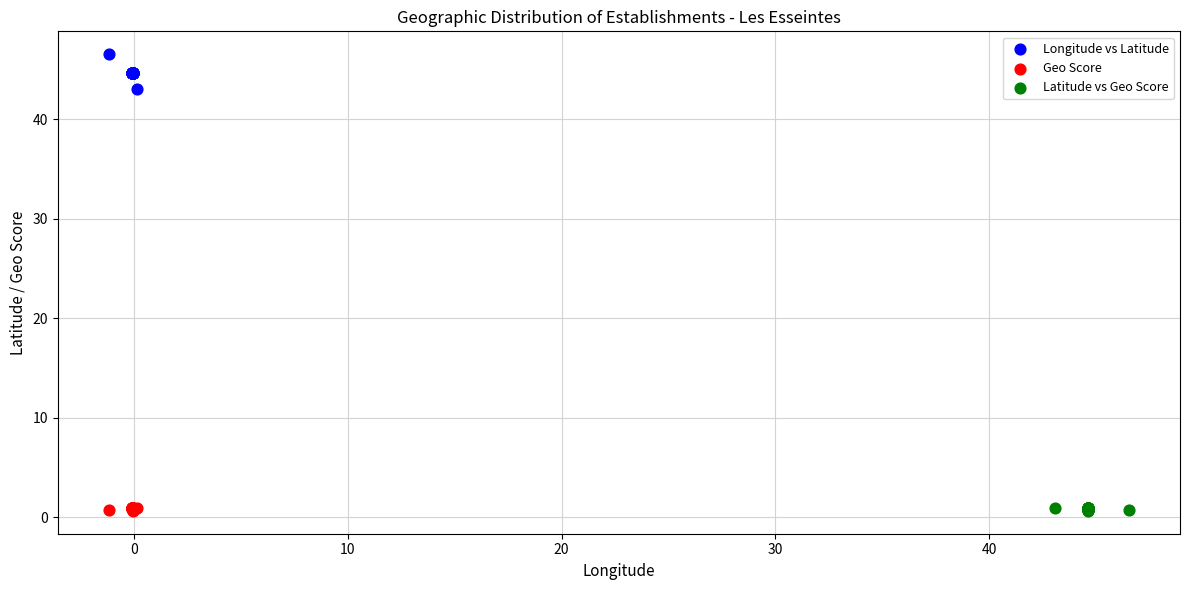

Which series reaches the maximum Y coordinate?

Longitude vs Latitude